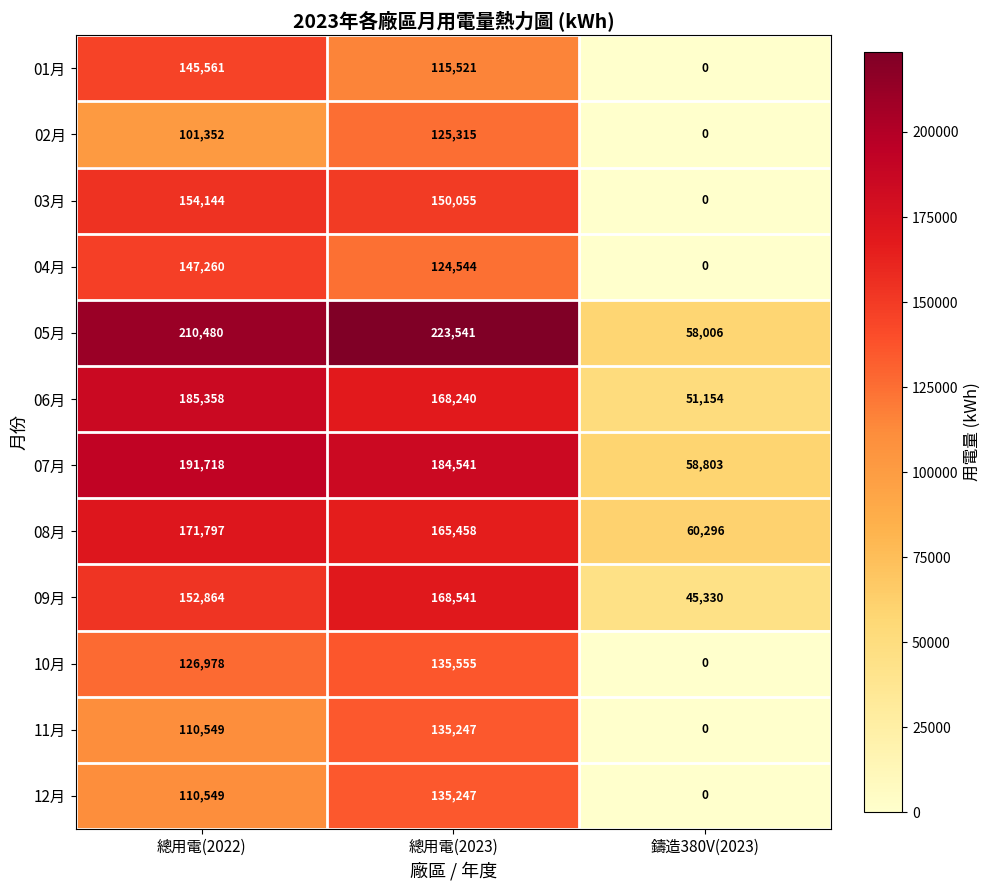

How many distinct data groups are displayed?

12